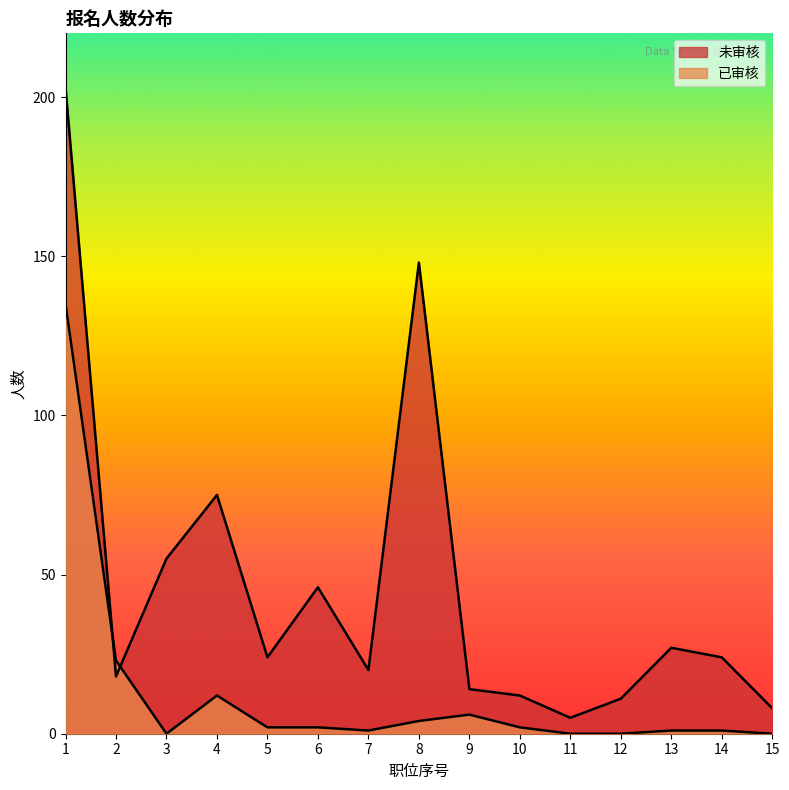

How many interior local peaks does the 已审核 series have?

2